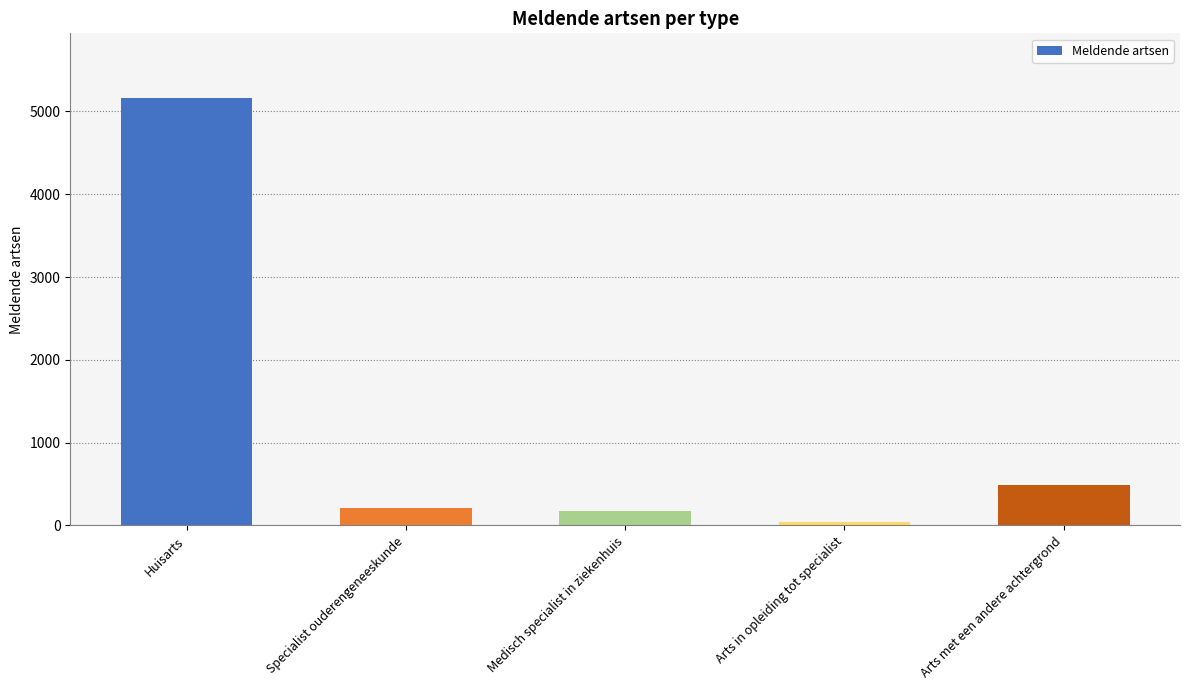

How many bars are there in total?

5